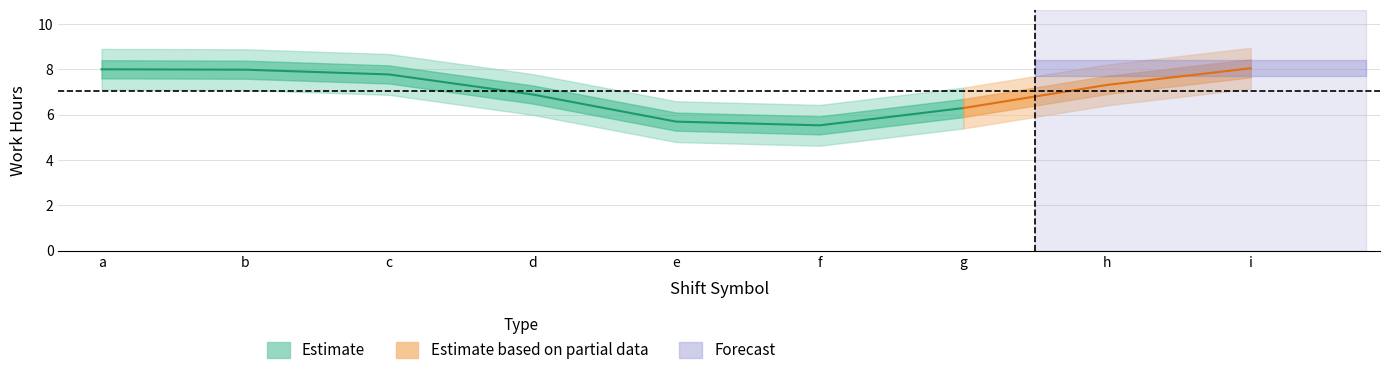

What is the value of the 3rd point from the left?

8.0